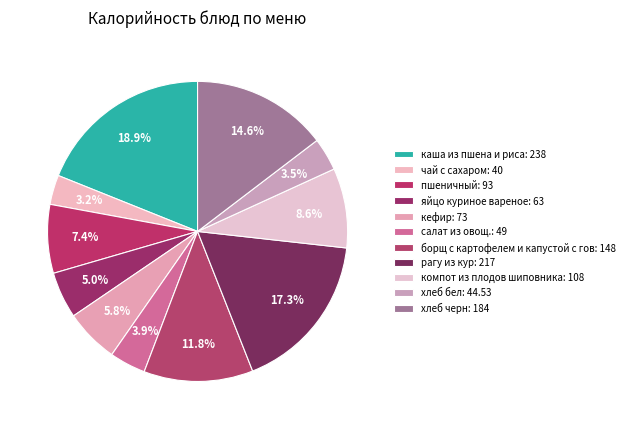

Which category has the smallest portion of the pie?

чай с сахаром